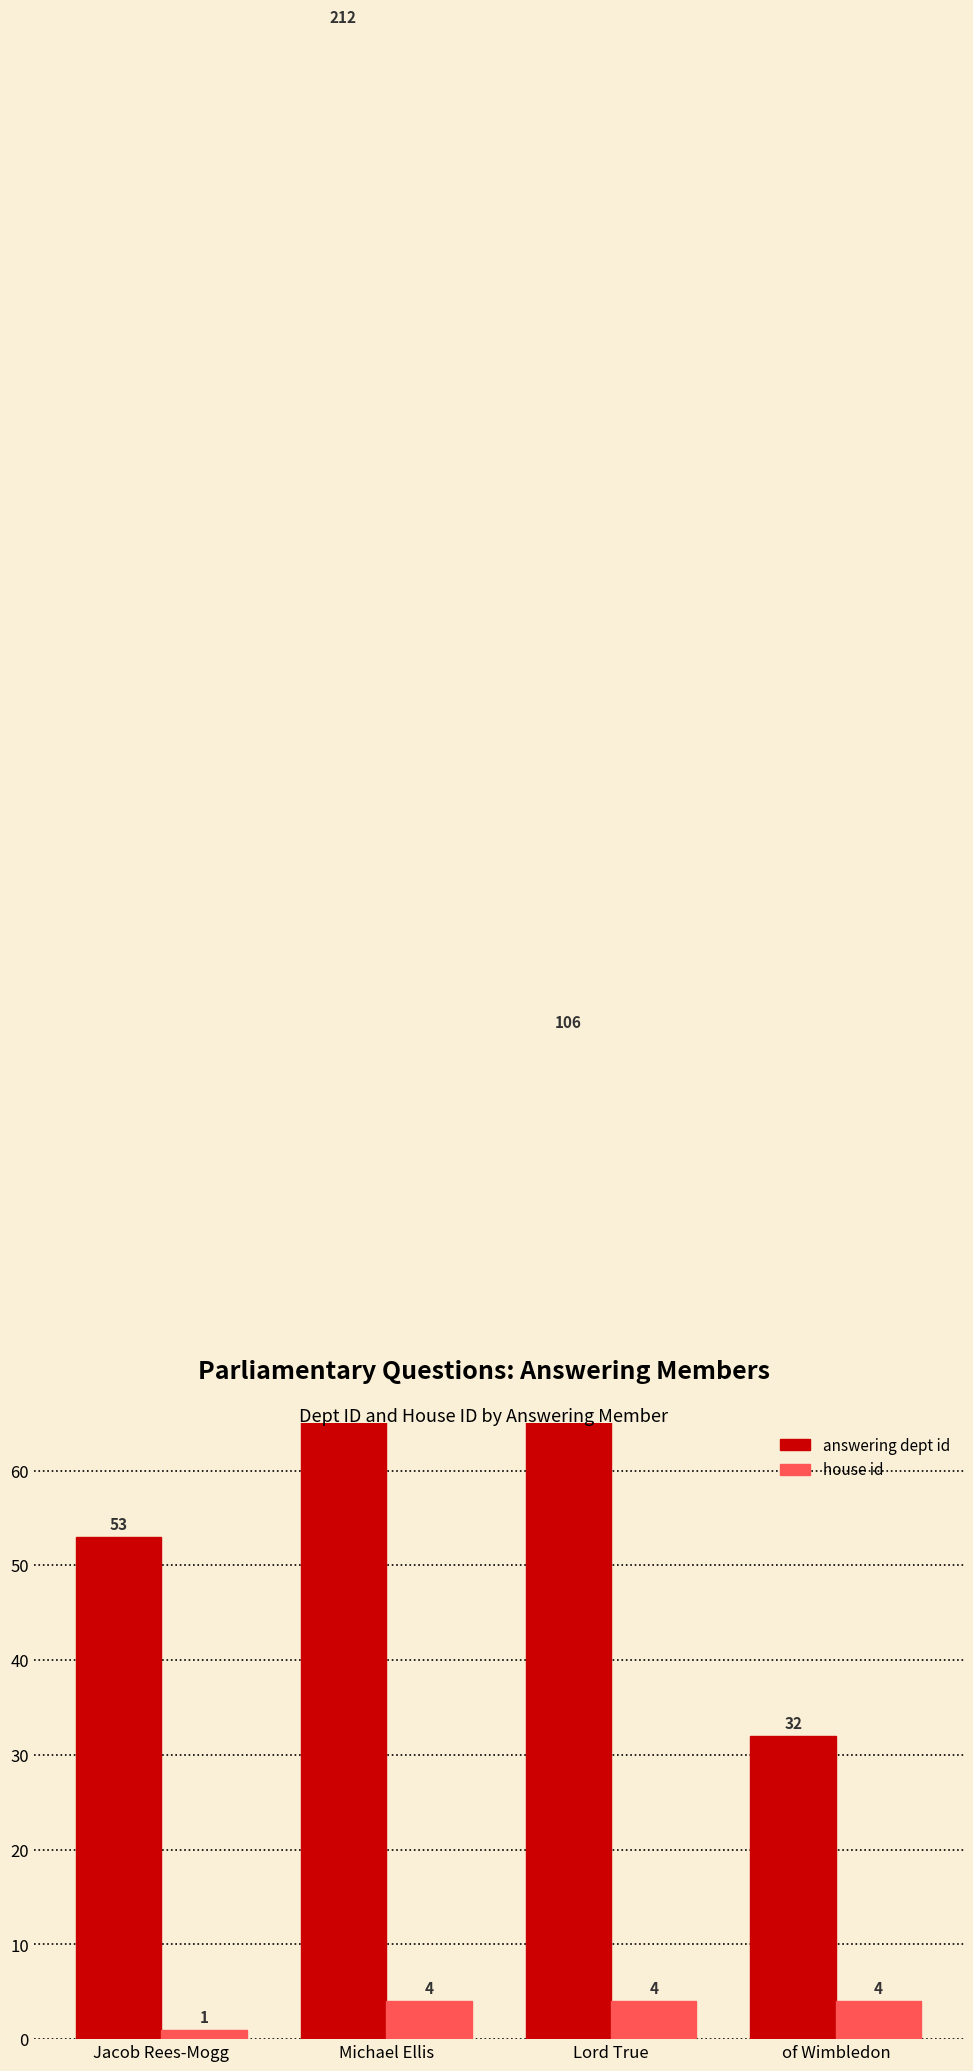

Reading left to right, what are all the values shown in this chart?

answering dept id: Jacob Rees-Mogg=53	Michael Ellis=212	Lord True=106	of Wimbledon=32
house id: Jacob Rees-Mogg=1	Michael Ellis=4	Lord True=4	of Wimbledon=4